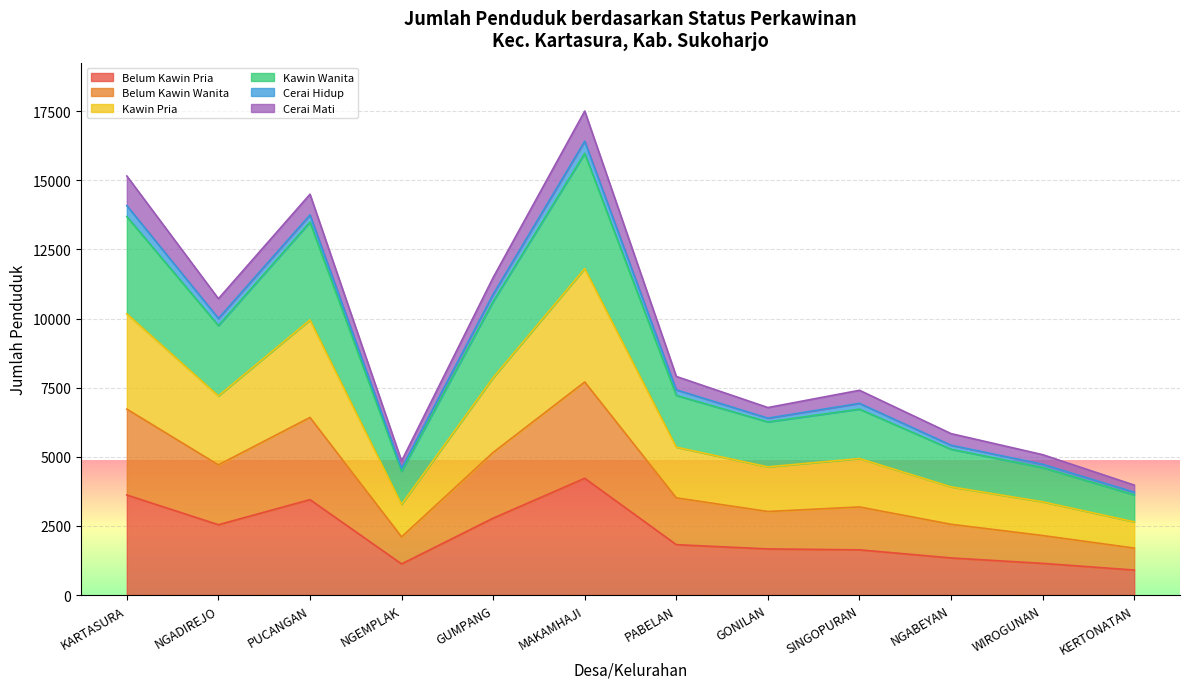

What is the total value across all series at KARTASURA?

15158